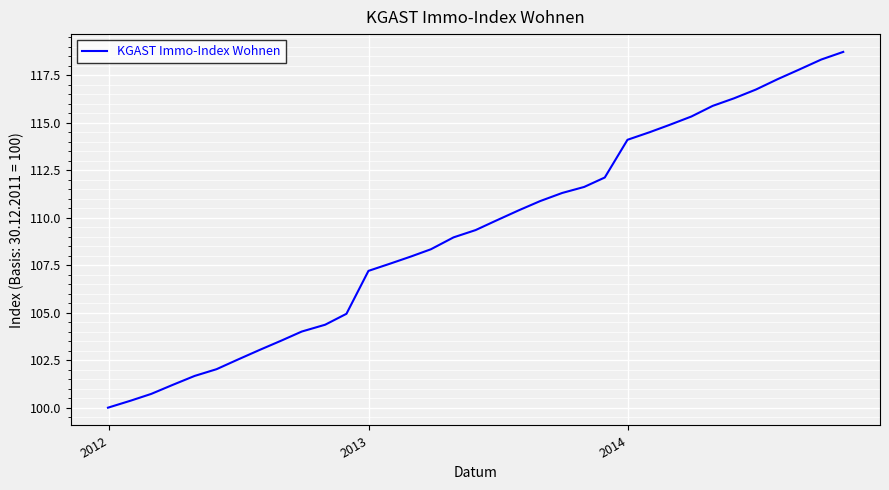

True or false: the data has more than 1 interior local peaks.

False